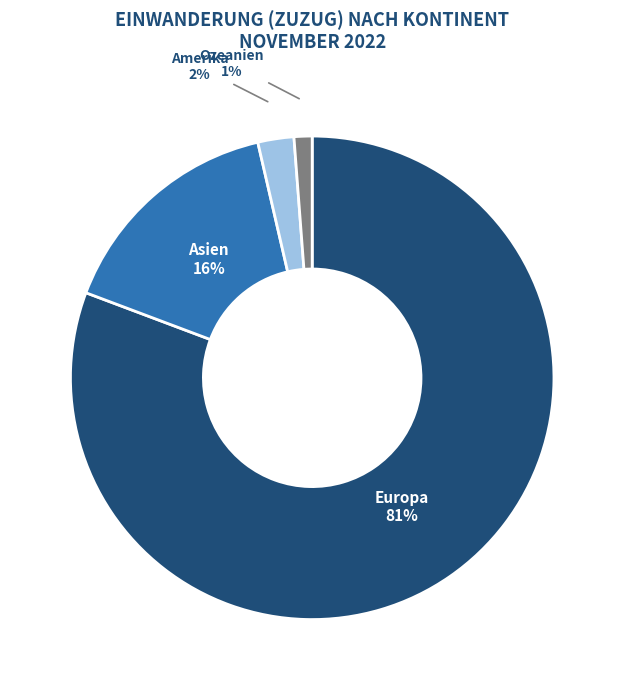

Do Amerika and Europa together represent more than half of the pie?

Yes